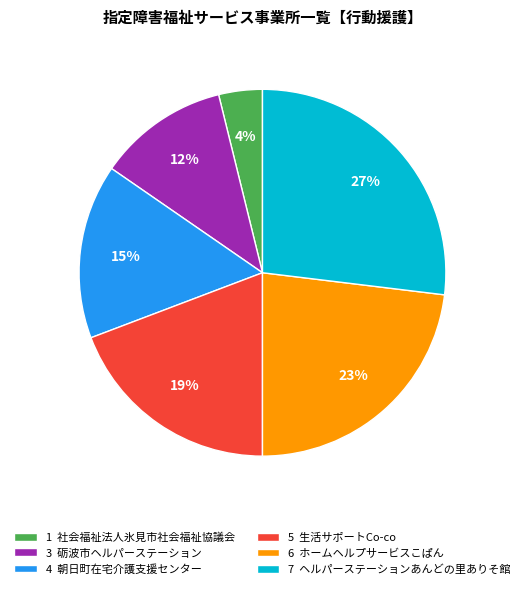

Combined, do 5 生活サポートCo-co and 6 ホームヘルプサービスこぱん account for over 50%?

No